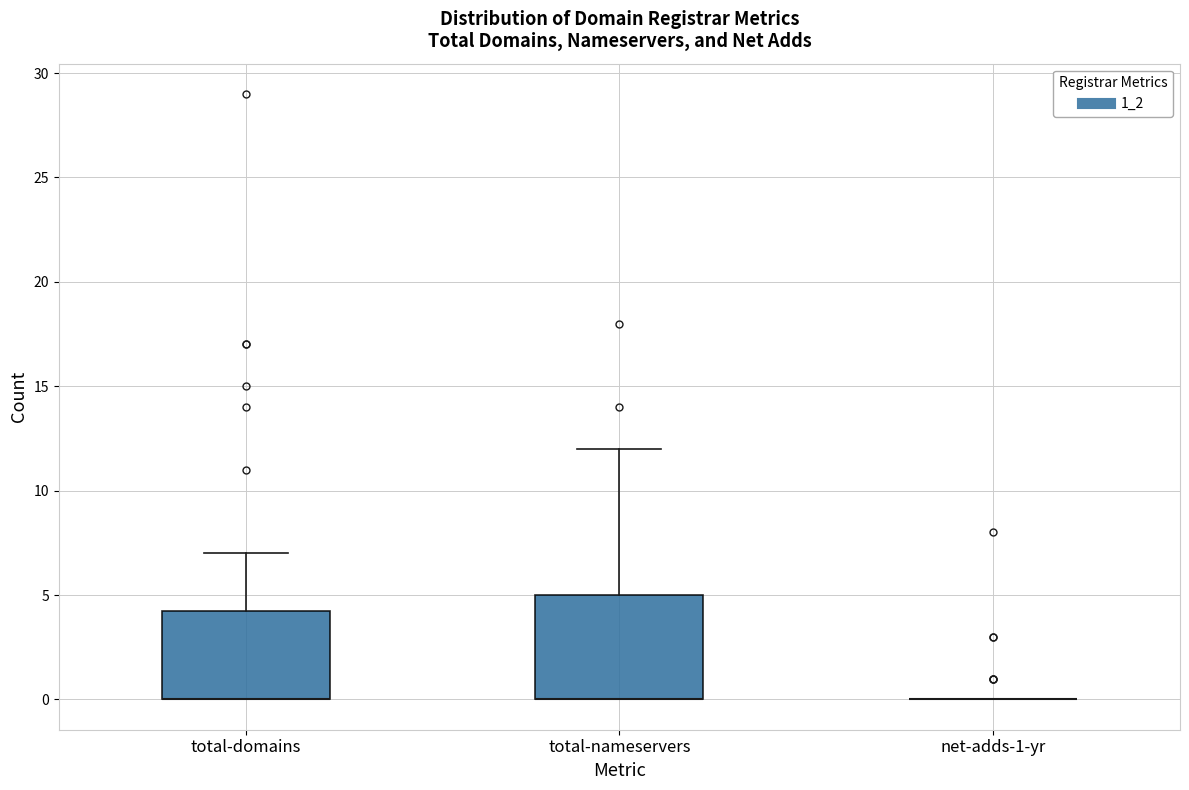

Reading left to right, read every box against the y-axis: the position of its median line, the range the box covers, and the ends of its whiskers. The values are not printed on the chart, so give them approximately, as read against the axis.

total-domains: median 0.0 (drawn on the box's lower edge), box 0.0 to 4.5, whiskers 0.0 to 7.0
total-nameservers: median 0.0 (drawn on the box's lower edge), box 0.0 to 5.0, whiskers 0.0 to 12.0
net-adds-1-yr: box collapsed to a line at 0.0, whiskers 0.0 to 0.0